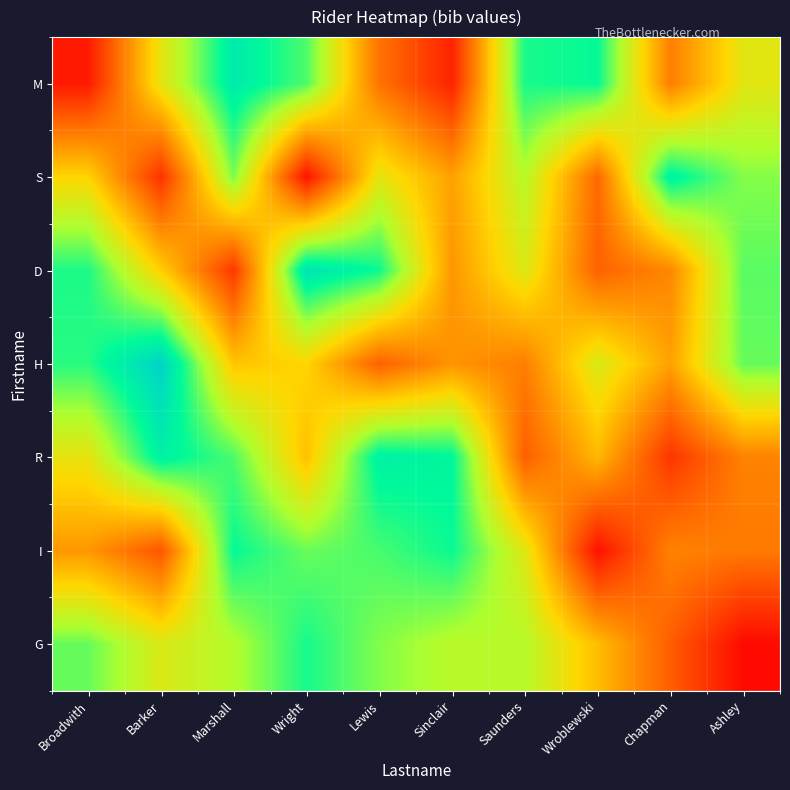

Reading left to right, transcribe all the data shown in this chart.

M: Broadwith=6437.5	Barker=55110.3	Marshall=88687.8	Wright=75789.4	Lewis=27534.2	Sinclair=8441.5	Saunders=80891.2	Wroblewski=82885.1	Chapman=30249.1	Ashley=56030.9
S: Broadwith=49663.8	Barker=12191.6	Marshall=71509.2	Wright=5009.2	Lewis=55473.1	Sinclair=38179.1	Saunders=64366.8	Wroblewski=25105.4	Chapman=86210.5	Ashley=70533.2
D: Broadwith=80647.0	Barker=48362.1	Marshall=13384.7	Wright=91449.7	Lewis=82270.7	Sinclair=35571.1	Saunders=57337.7	Wroblewski=23504.3	Chapman=32343.2	Ashley=74643.9
H: Broadwith=79581.0	Barker=97400.8	Marshall=46066.0	Wright=49636.8	Lewis=23362.5	Sinclair=35157.7	Saunders=30393.7	Wroblewski=58056.4	Chapman=38152.7	Ashley=73585.1
R: Broadwith=54972.2	Barker=86614.3	Marshall=76021.2	Wright=44989.3	Lewis=86580.8	Sinclair=84381.1	Saunders=22755.6	Wroblewski=43066.2	Chapman=12962.8	Ashley=31180.2
I: Broadwith=35992.7	Barker=20589.0	Marshall=82954.0	Wright=73188.1	Lewis=76413.2	Sinclair=82458.3	Saunders=56713.3	Wroblewski=4335.7	Chapman=31183.8	Ashley=29162.4
G: Broadwith=73472.2	Barker=57687.7	Marshall=65218.9	Wright=81199.9	Lewis=70777.5	Sinclair=64286.4	Saunders=64736.6	Wroblewski=44316.0	Chapman=22465.4	Ashley=2481.9